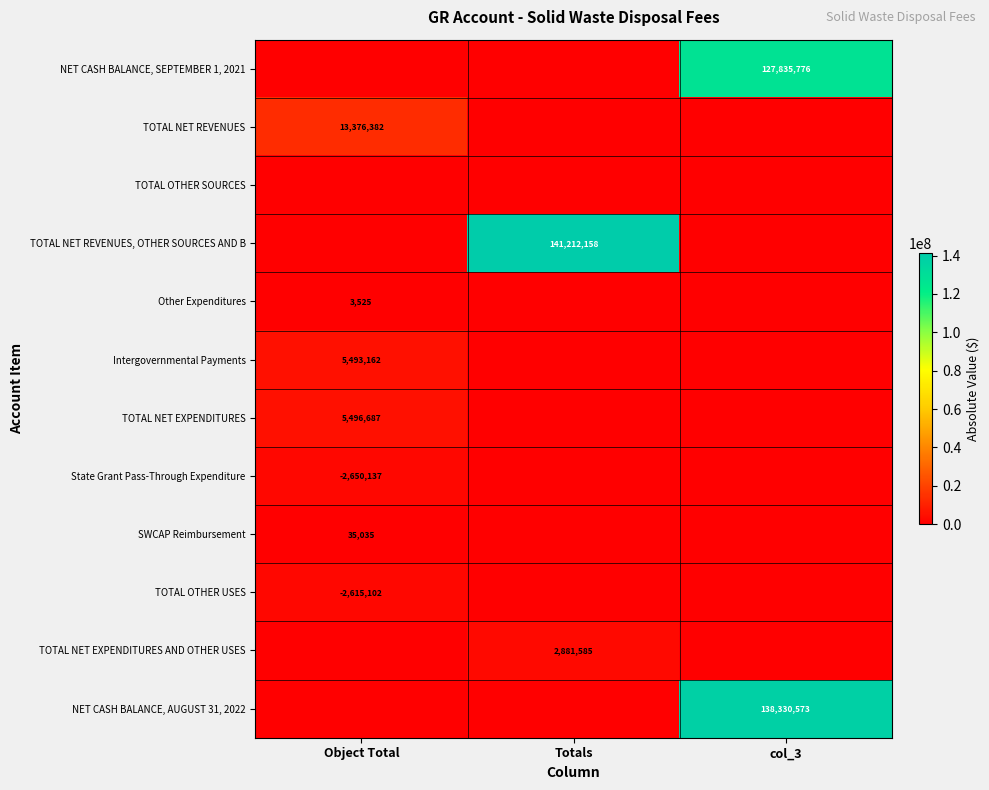

Is it true that TOTAL NET EXPENDITURES equals 5496687 at Object Total?

True